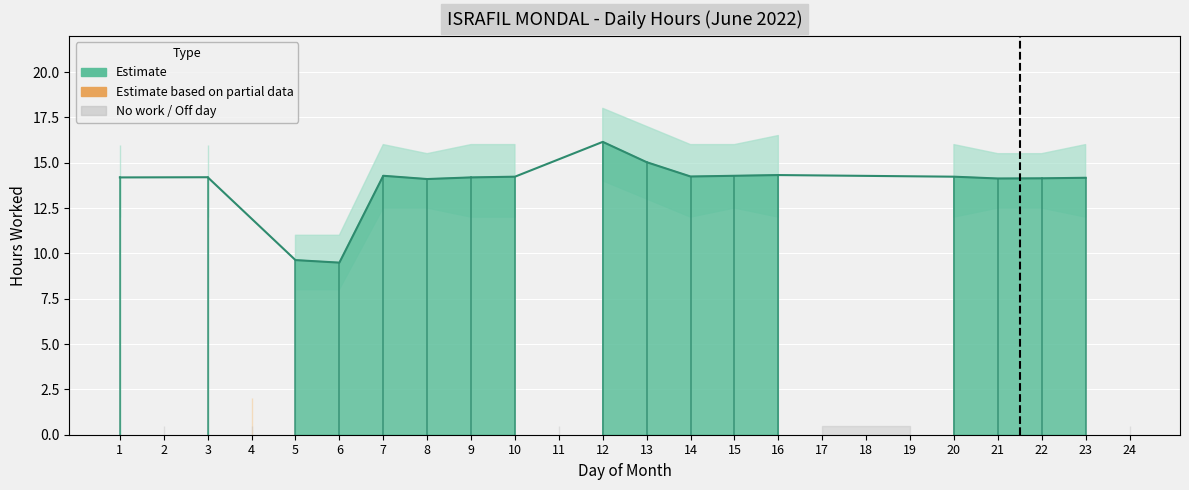

List the labels in order of value, largest first.

12, 13, 16, 7, 15, 14, 10, 20, 3, 1, 9, 23, 22, 21, 8, 5, 6, 2, 4, 11, 17, 18, 19, 24